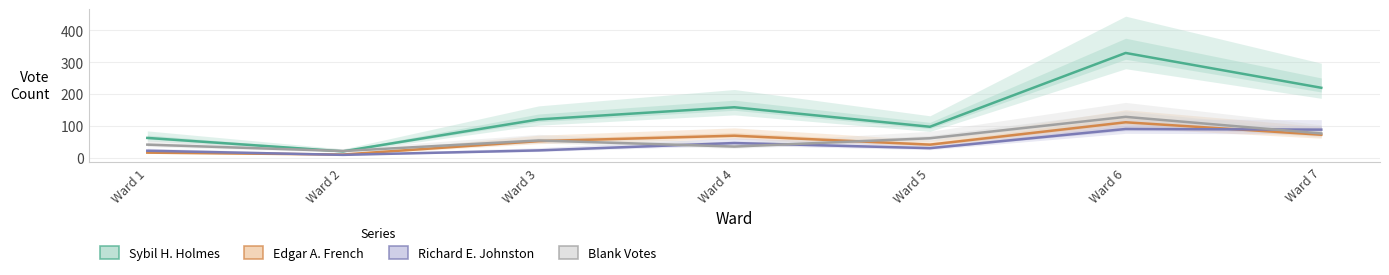

Read the Blank Votes value at Ward 4, to the nearest 10.

40